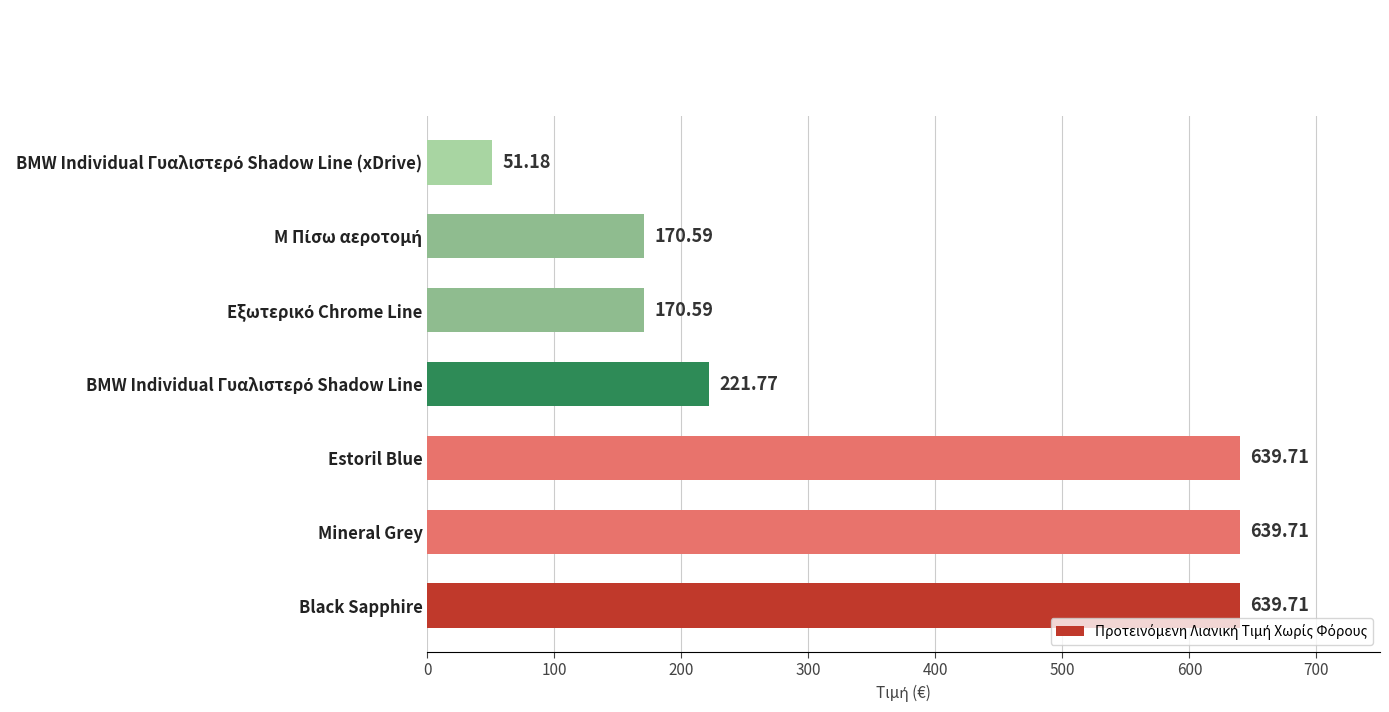

What is the sum of the values at Estoril Blue and Mineral Grey?

1279.4